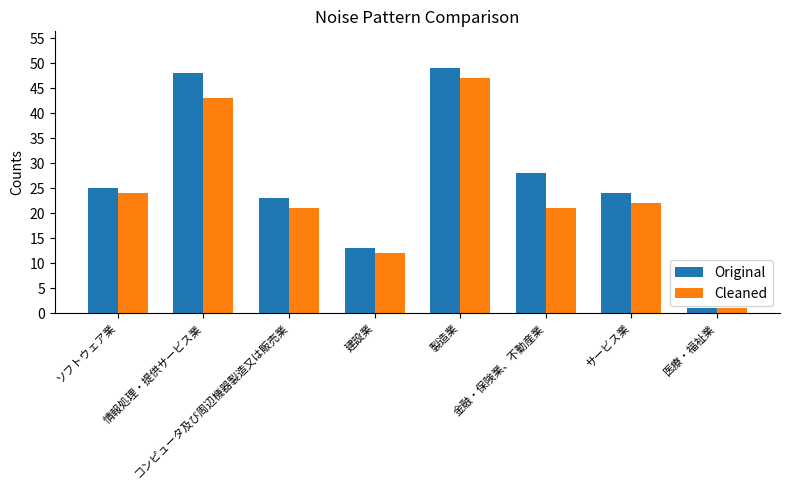

Which series has the largest total across all categories?

Original